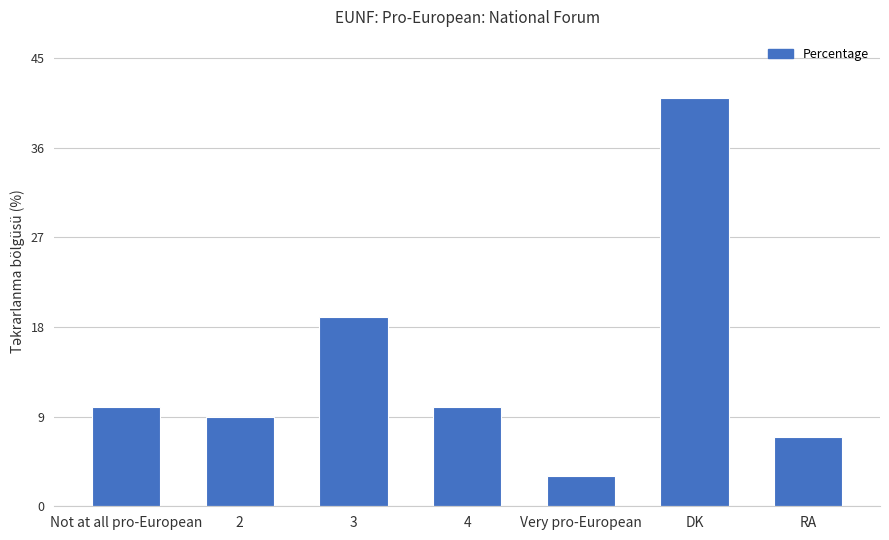

What is the ratio of the value at DK to the value at Very pro-European?

13.7